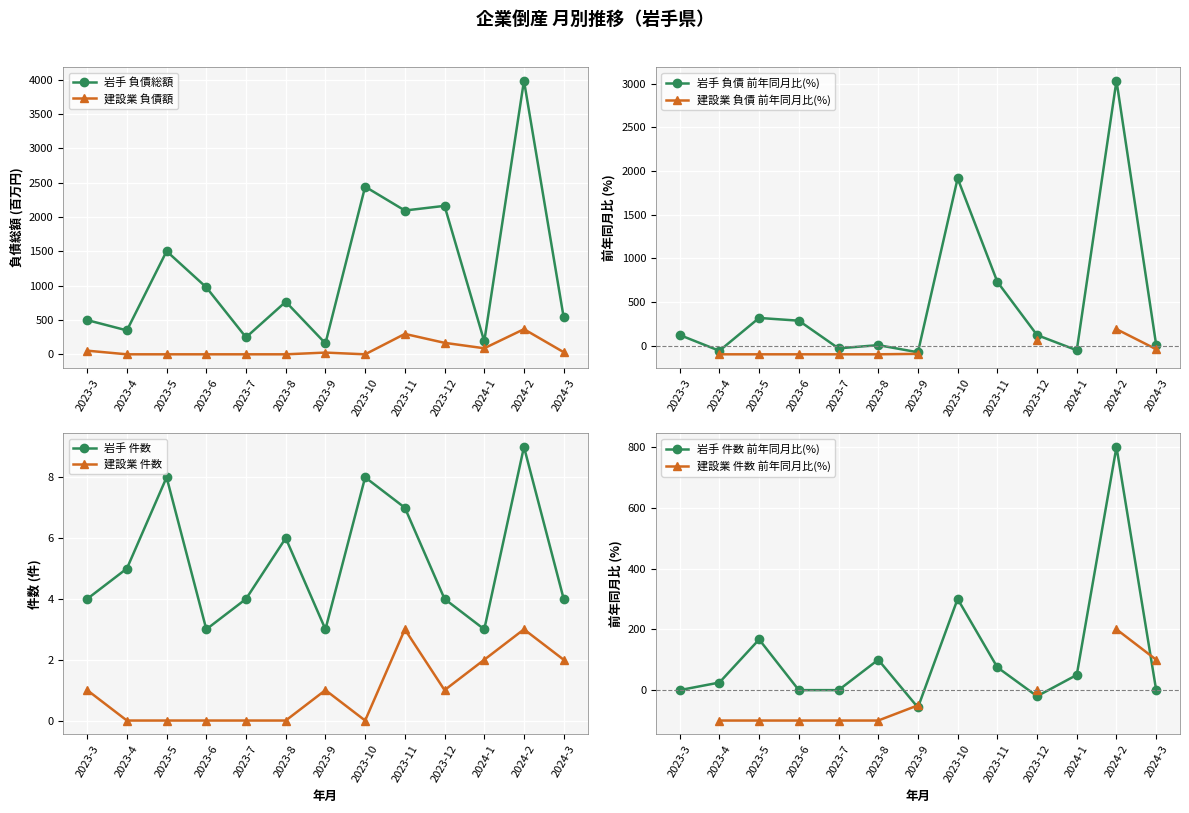

Reading left to right, extract all data points from this chart.

岩手 負債総額: 498	348	1501	975	247	765	159	2440	2093	2161	188	3983	537
建設業 負債額: 53	0	0	0	0	0	25	0	297	167	88	366	31
岩手 件数: 4	5	8	3	4	6	3	8	7	4	3	9	4
建設業 件数: 1	0	0	0	0	0	1	0	3	1	2	3	2